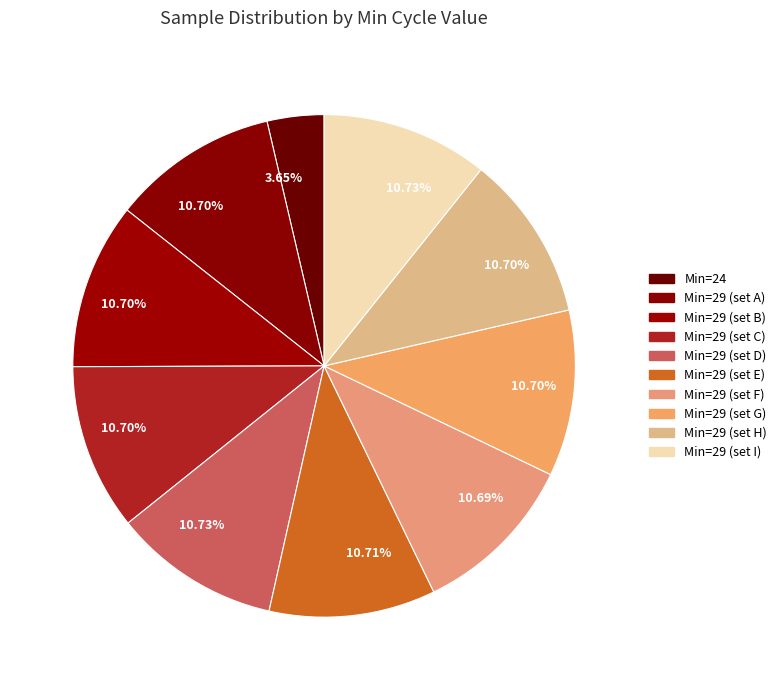

Count the number of slices in the pie.

10